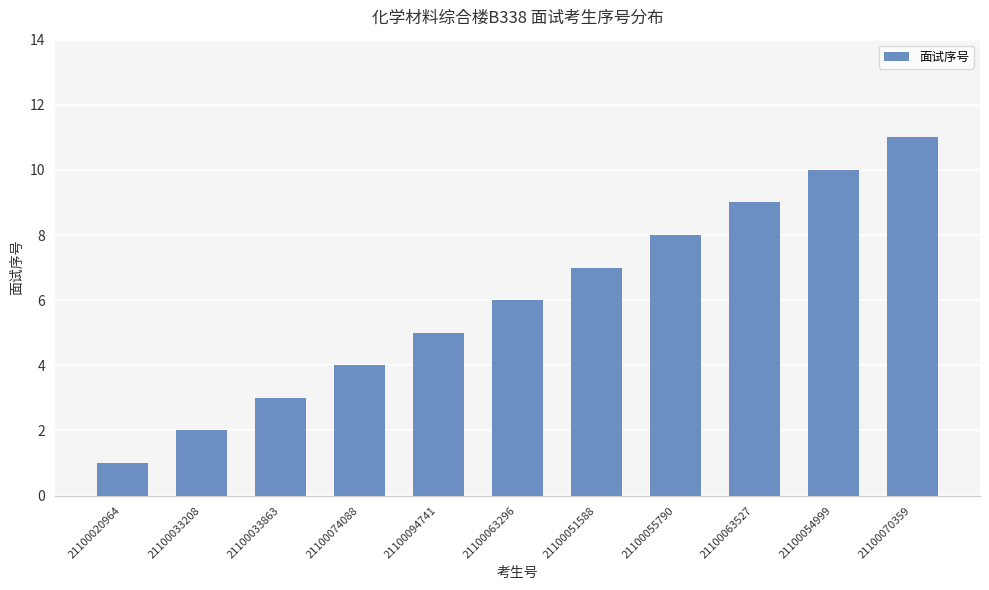

Which category has the lowest value across all series?

21100020964